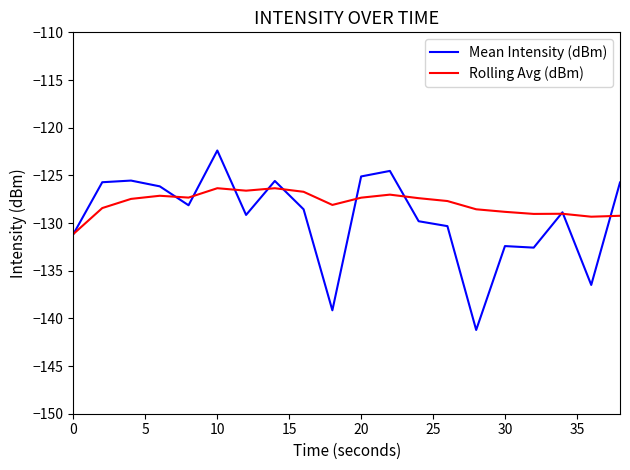

Which series has the largest total across all categories?

Rolling Avg (dBm)